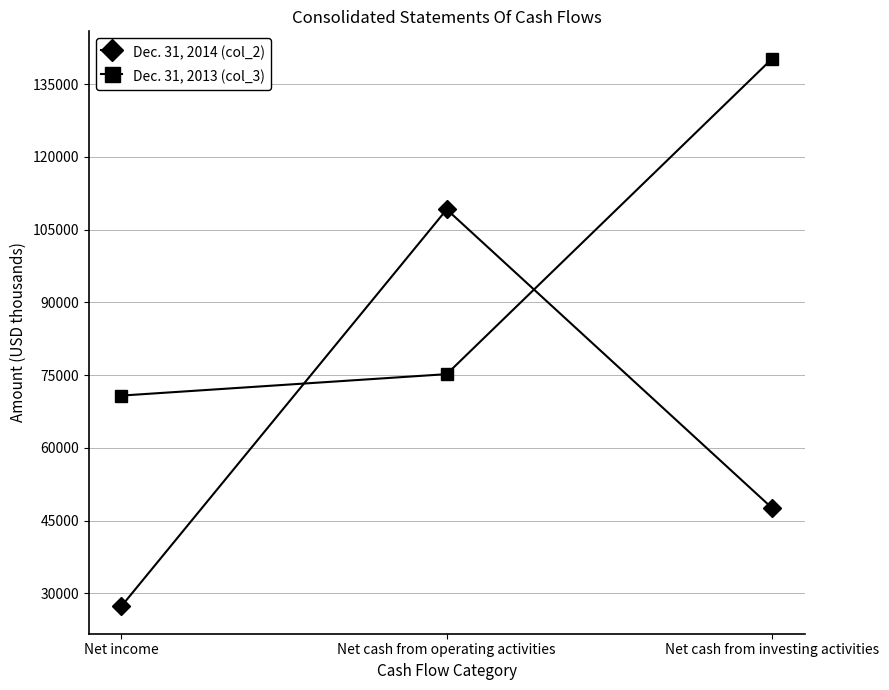

Reading left to right, what are all the values shown in this chart?

Dec. 31, 2014 (col_2): 27305	109137	47572
Dec. 31, 2013 (col_3): 70757	75179	140214